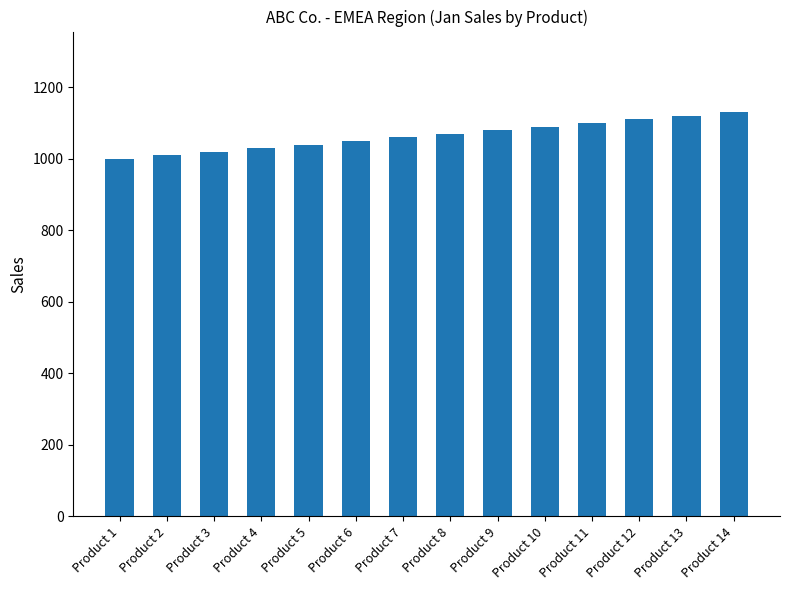

The value at Product 4 is 1030. True or false?

True